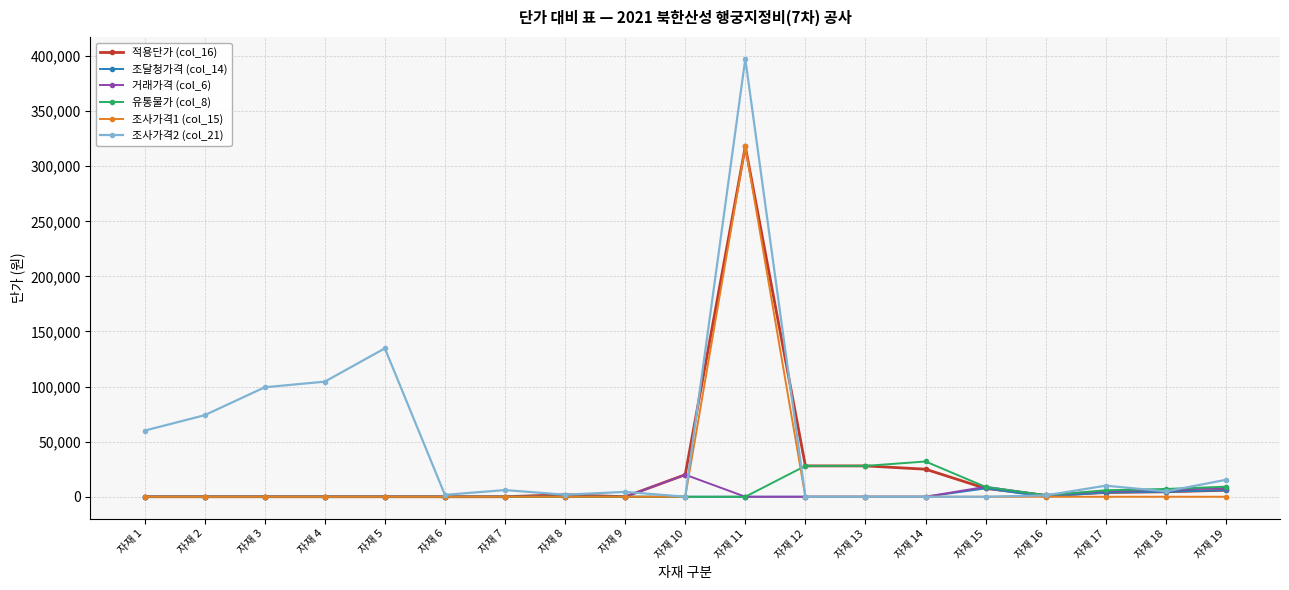

Which series has the largest total across all categories?

조사가격2 (col_21)